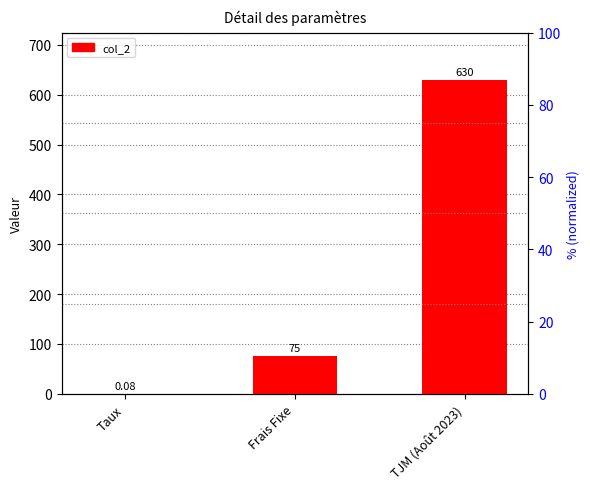

What is the difference between the maximum and minimum values?

629.9